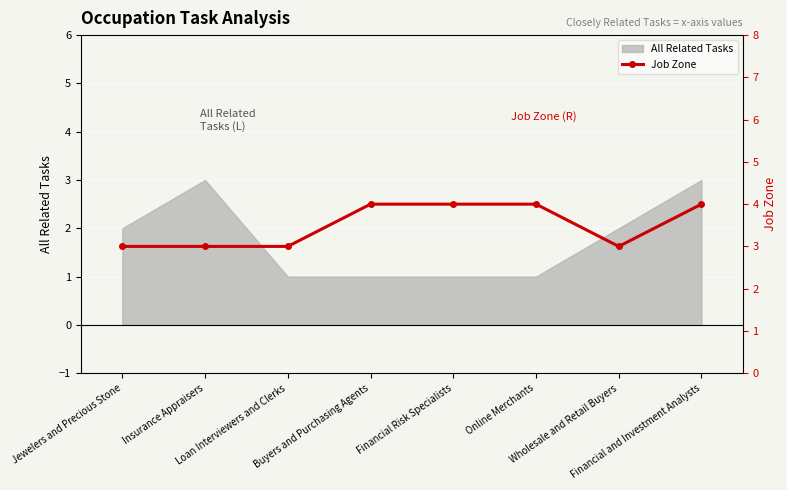

What is the maximum value for All Related Tasks?

3